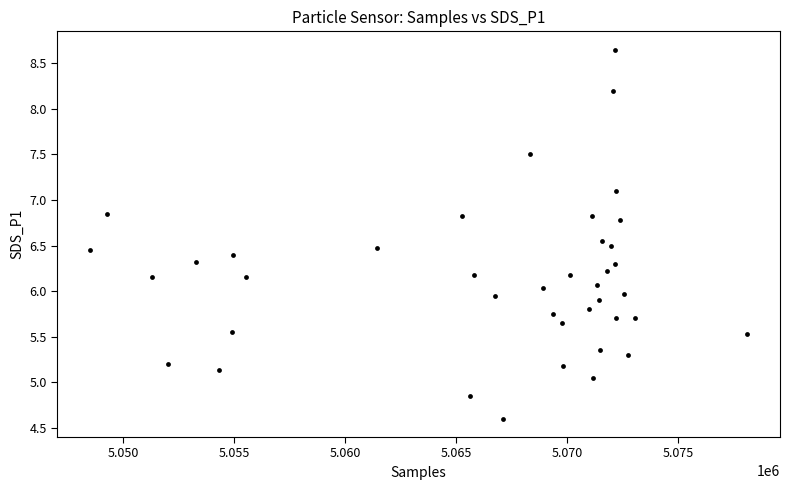

What is the range of X values (max minus min)?

29592.0